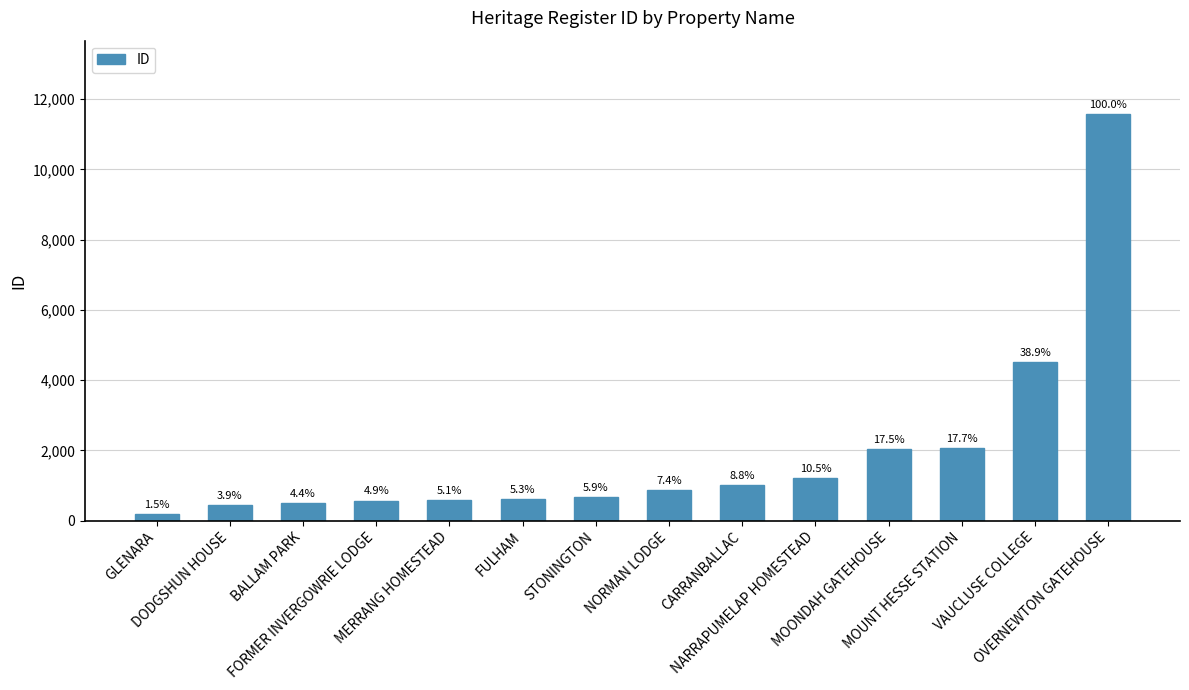

What is the label of the 8th bar from the left?

NORMAN LODGE